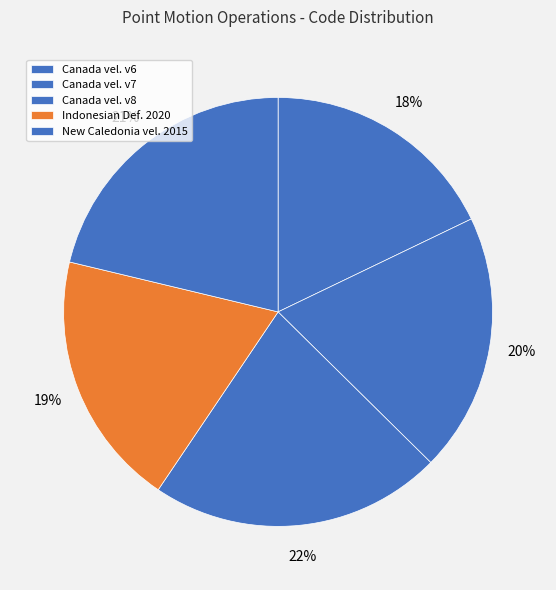

How many segments does this pie chart have?

5